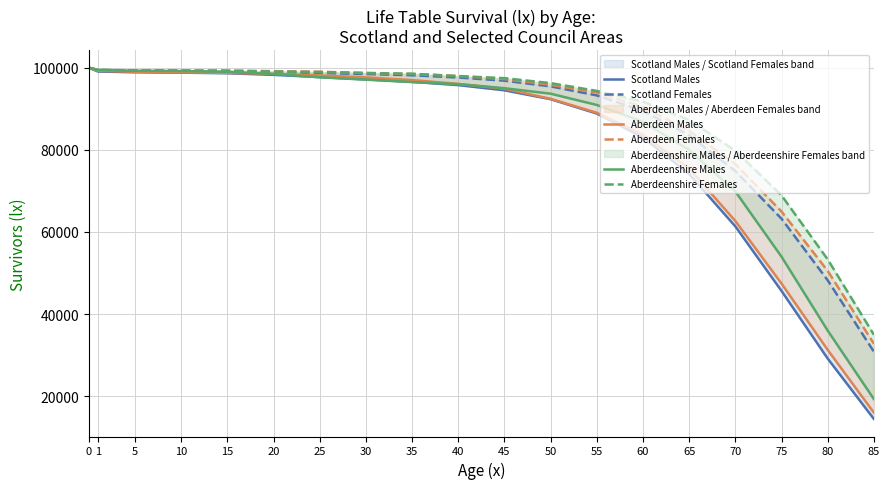

What is the difference between the highest and lowest values at 35?

2039